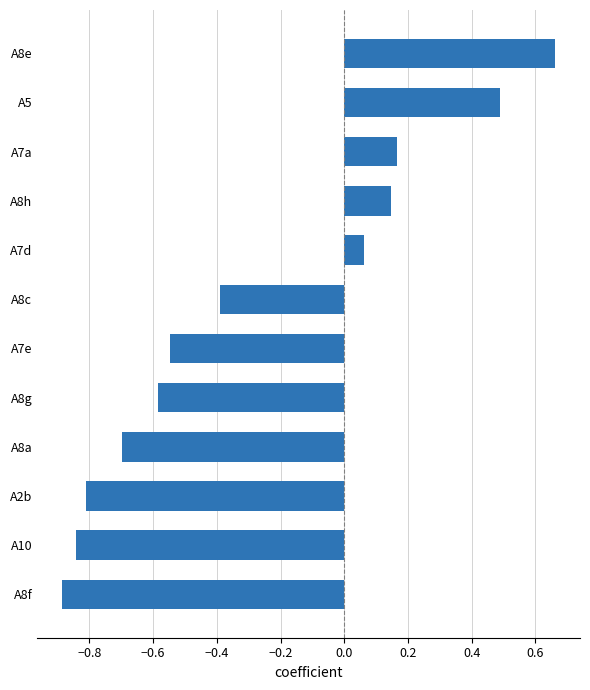

What is the difference between the maximum and minimum values?

1.5